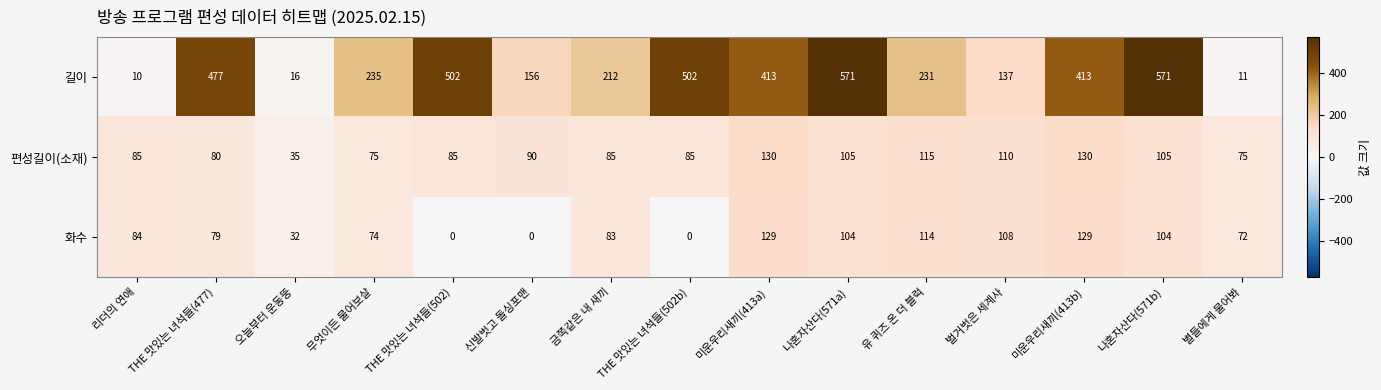

What is the average value of the 화수 series?

74